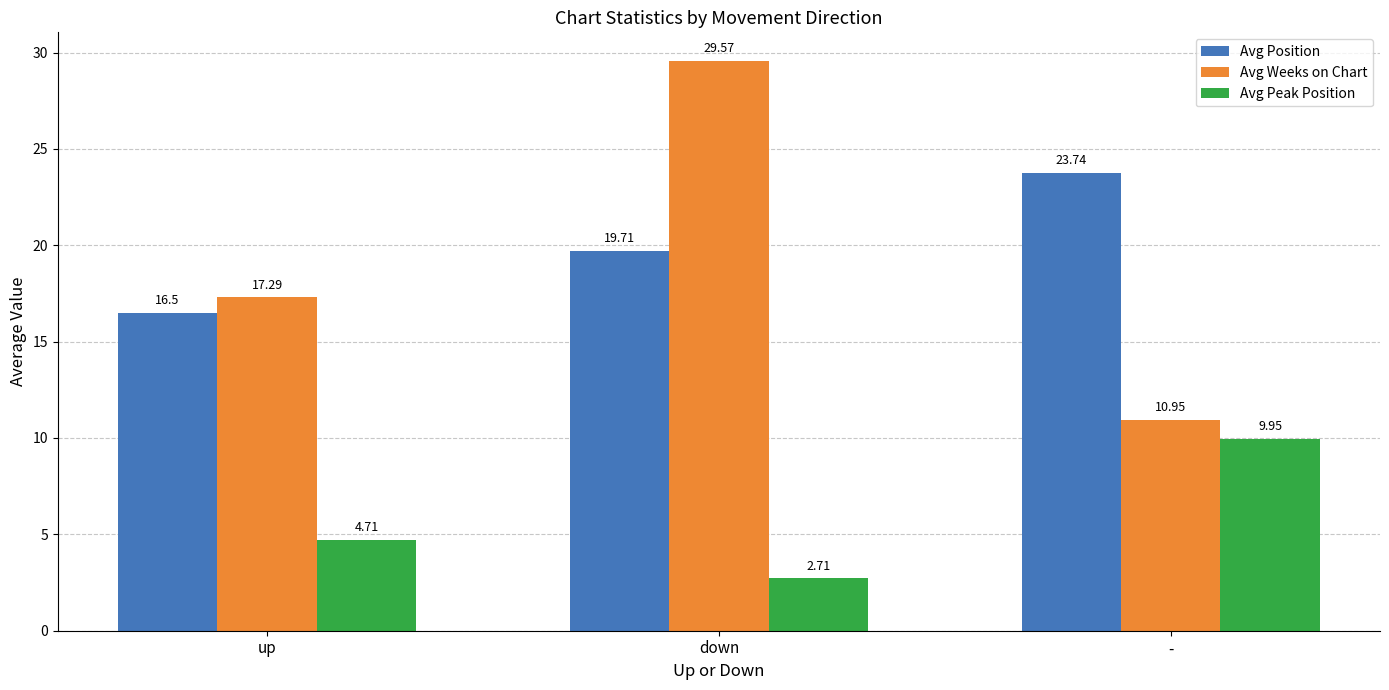

What is the total value across all series at up?

38.5